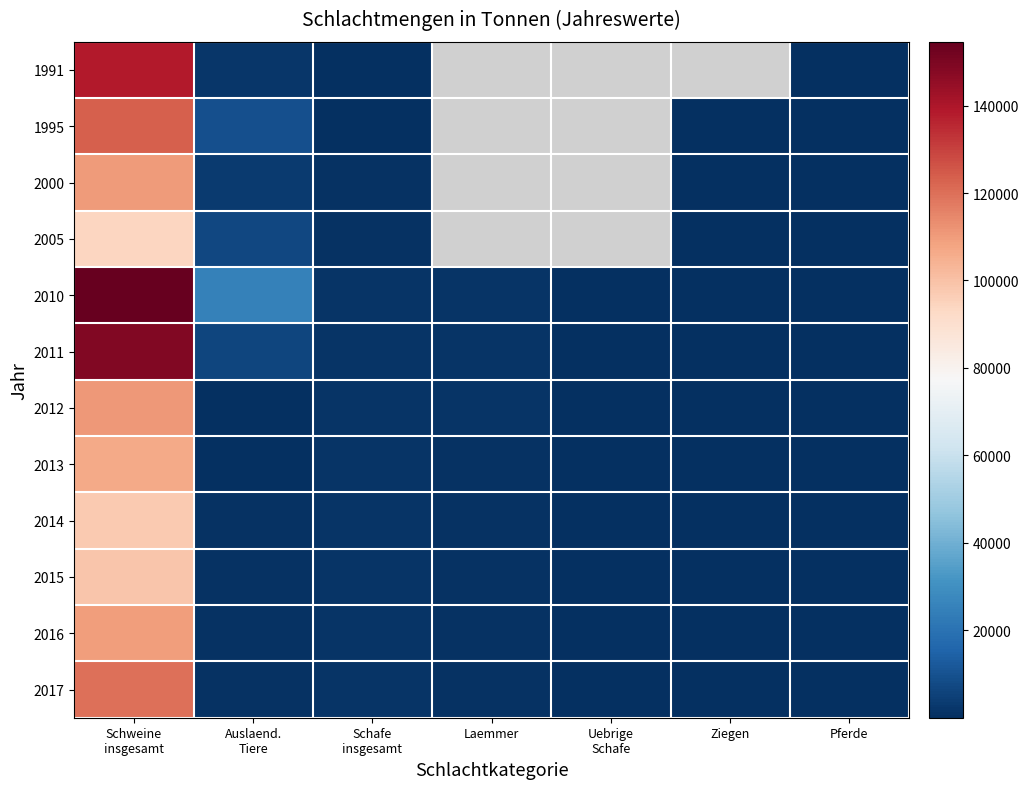

At which label is 2013 closest to 53148?

Schafe insgesamt